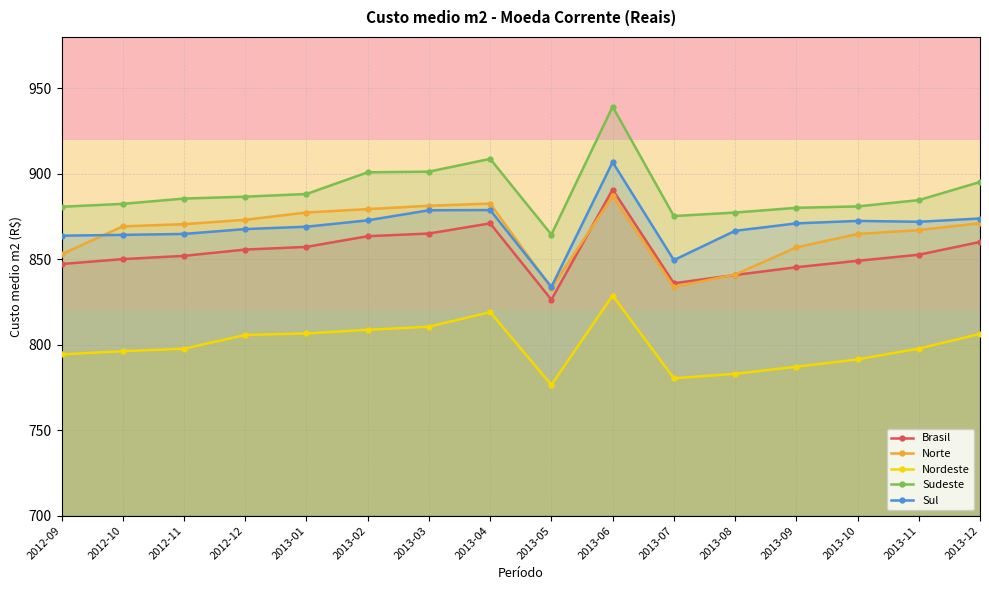

Where does the Brasil series first go above 852?

2012-12